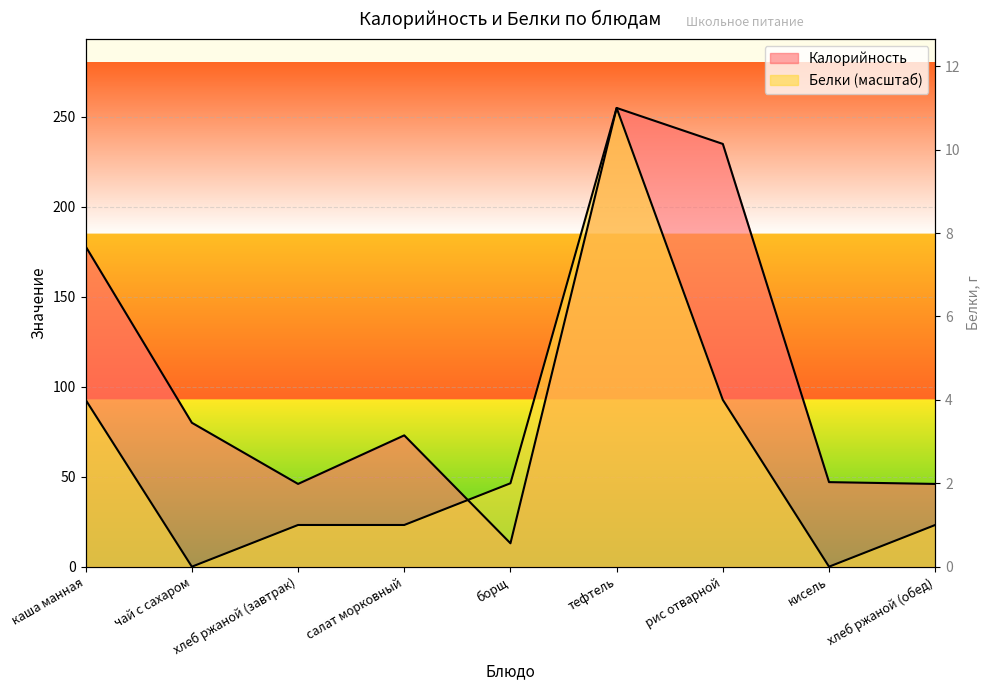

After their last crossing, which series has the higher values: Белки or Калорийность?

Калорийность